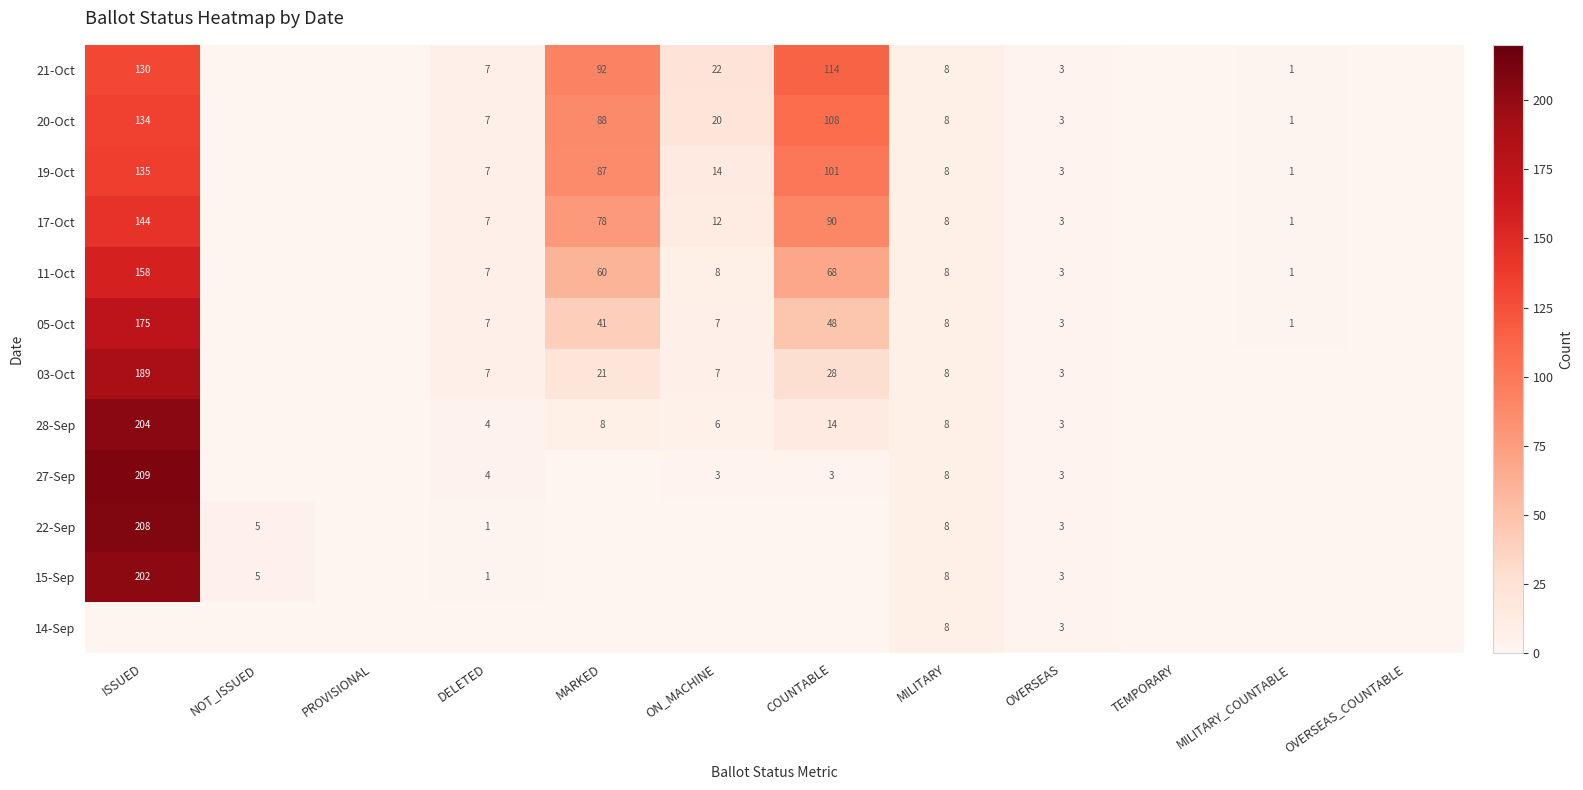

What is the sum of the 15-Sep values at DELETED and OVERSEAS?

4